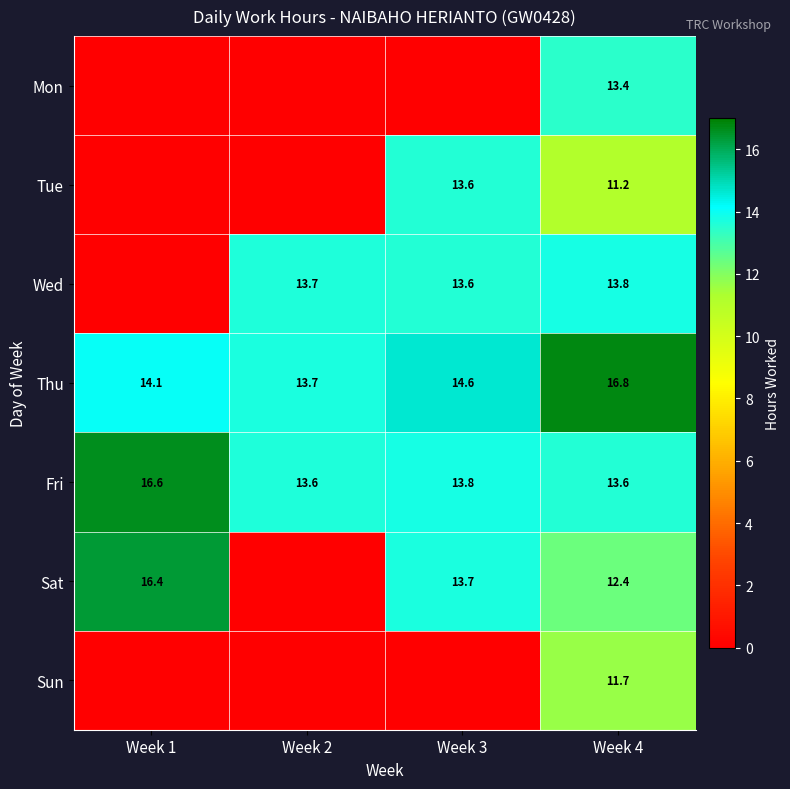

Which category has the highest value in the Fri series?

Week 1